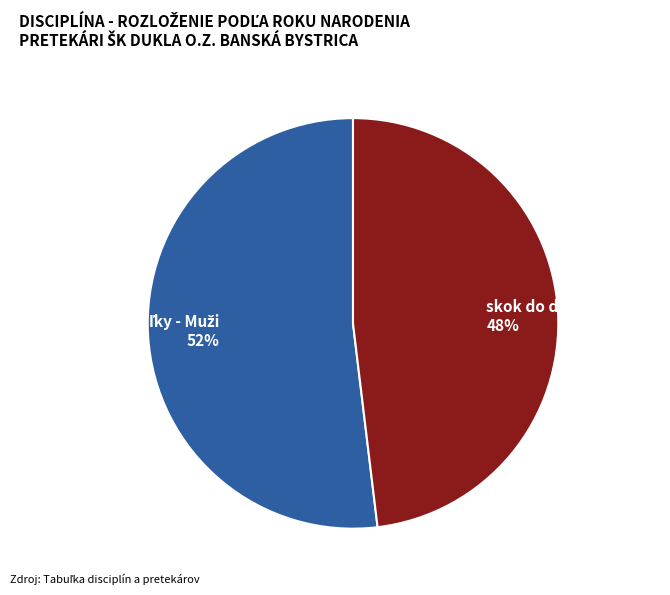

Count the number of slices in the pie.

2